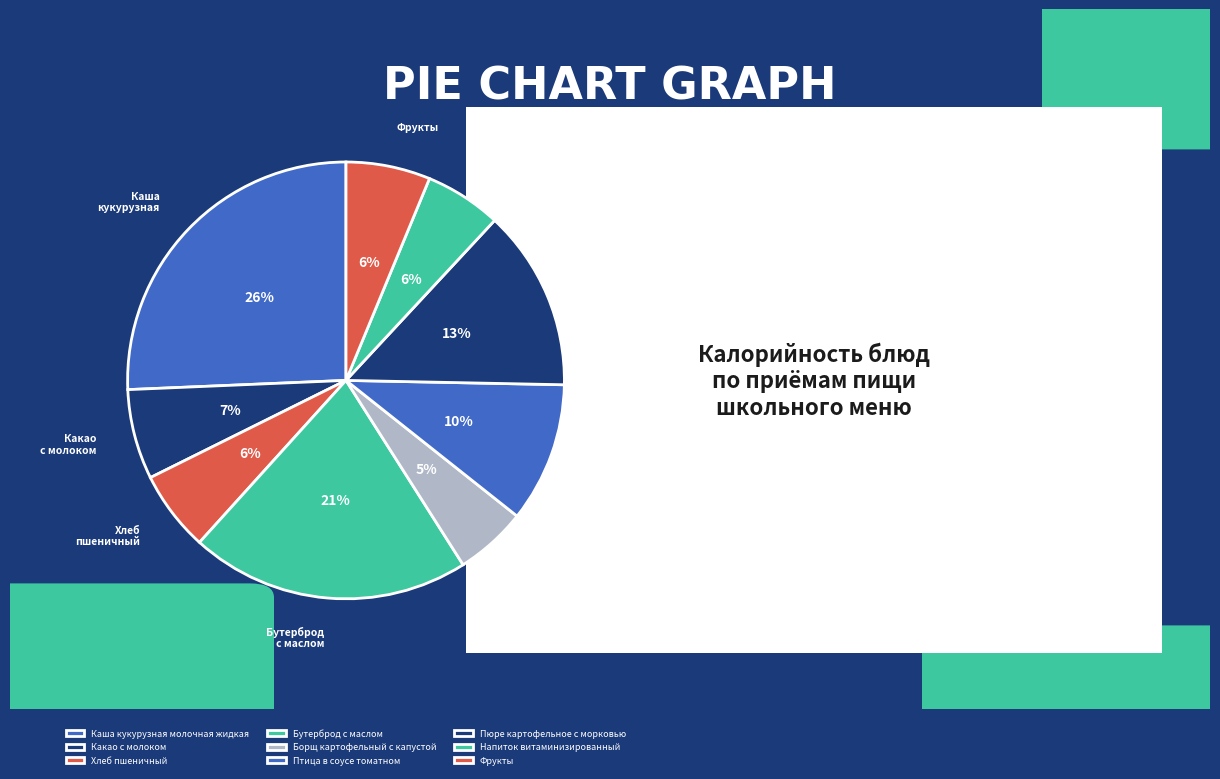

The Борщ картофельный с капустой slice represents 16% of the pie. True or false?

False